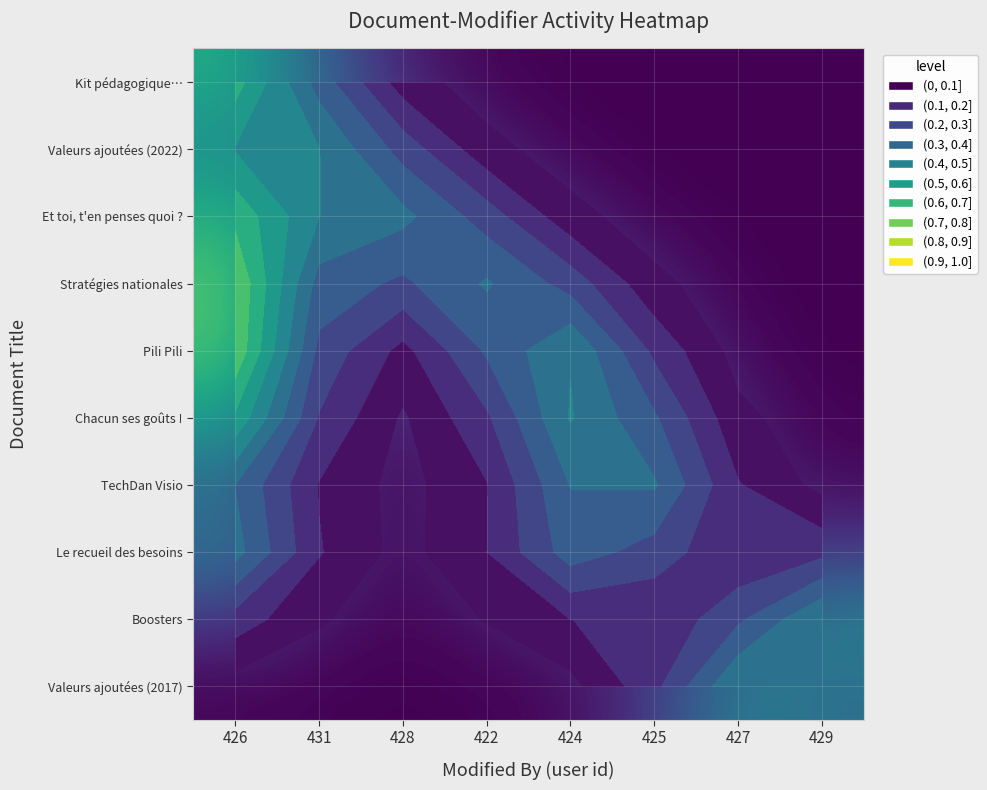

True or false: Et toi, t'en penses quoi ? has a value of 0.0 at 427.

True